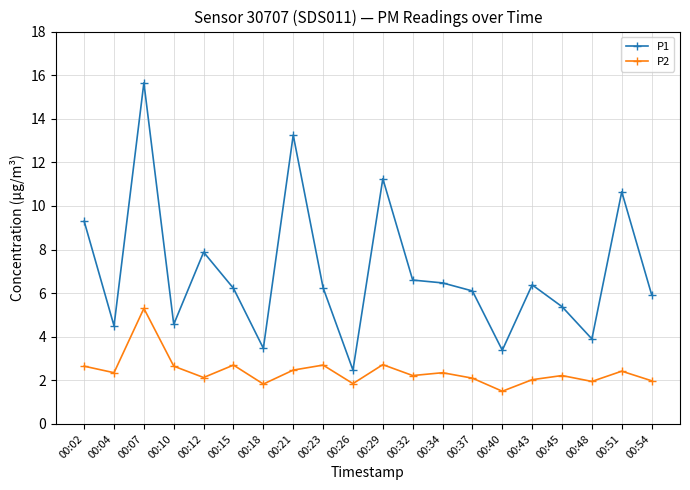

The value of P1 at 00:51 is 17.4. True or false?

False